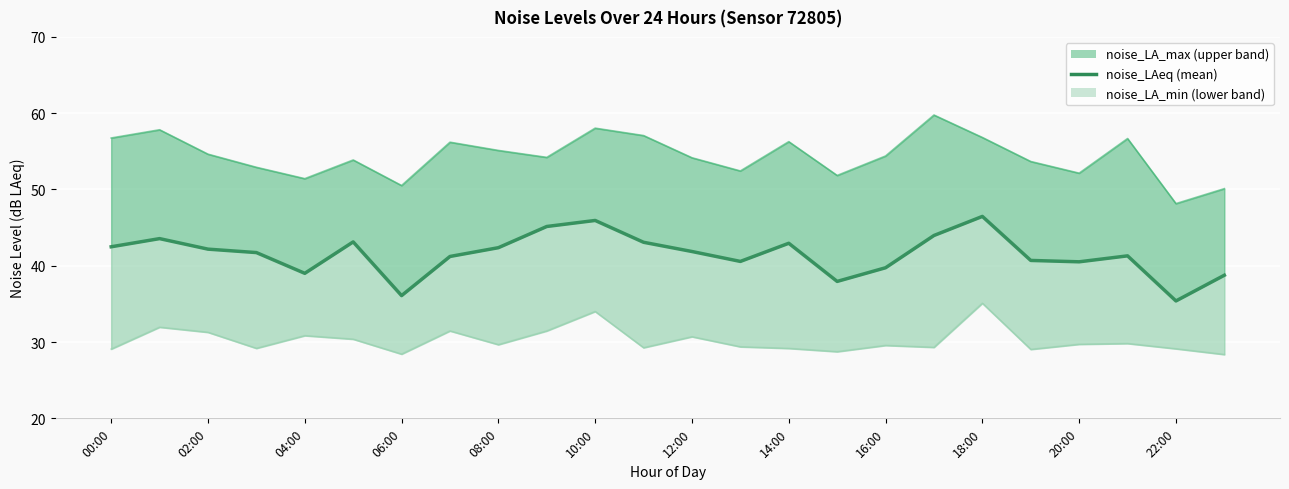

How many lines are shown in the chart?

1